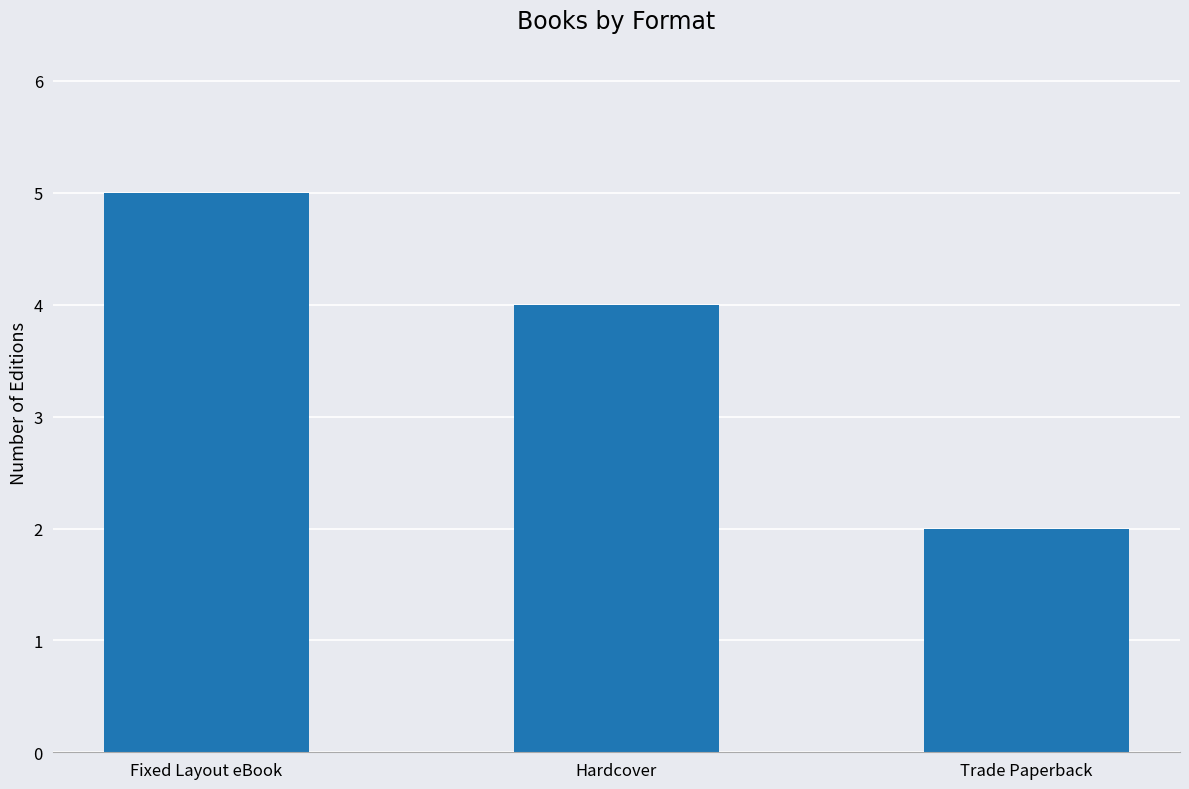

What position from the left is Hardcover?

2